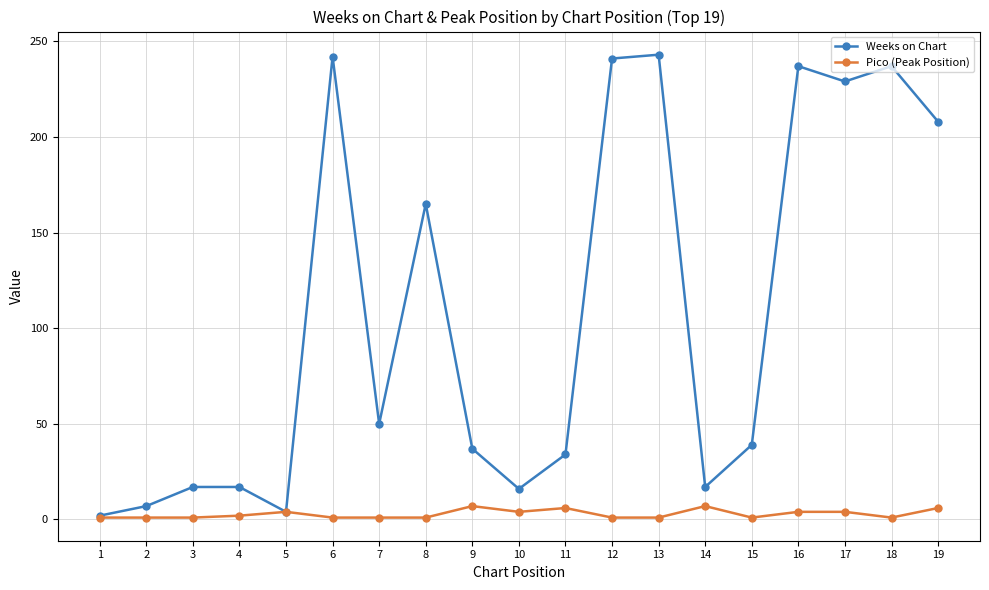

Which series has the largest total across all categories?

Weeks on Chart